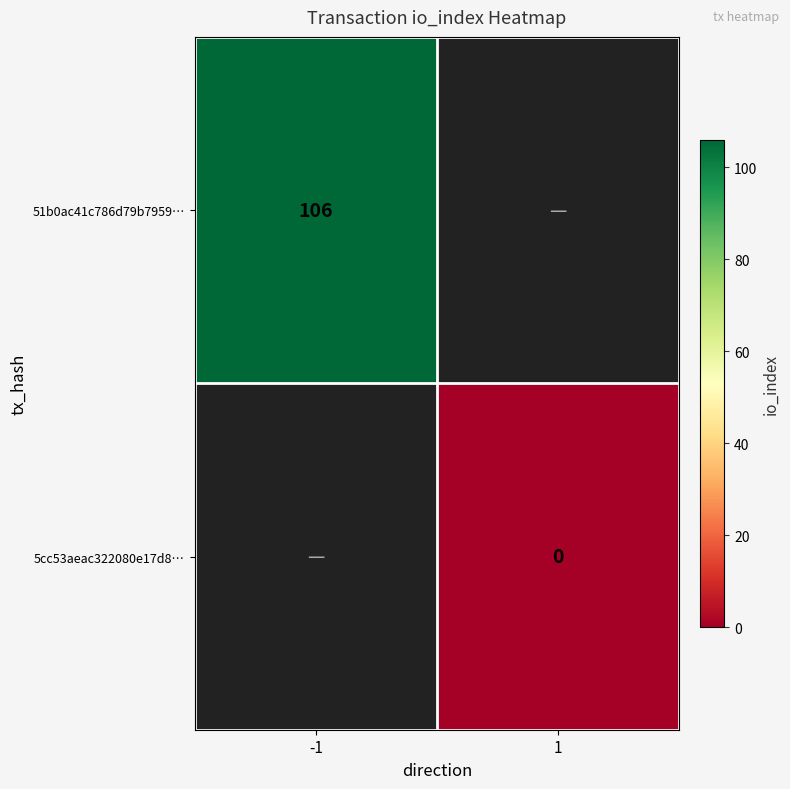

True or false: 51b0ac41c786d79b7959… has a value of 106 at -1.

True